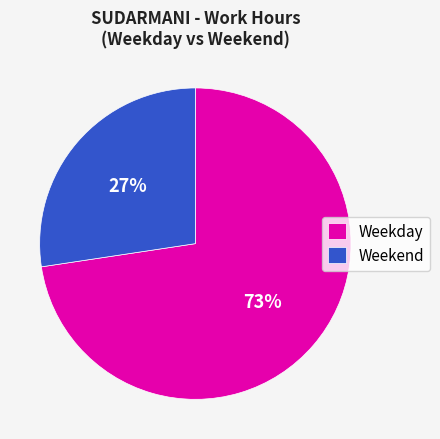

How many segments does this pie chart have?

2